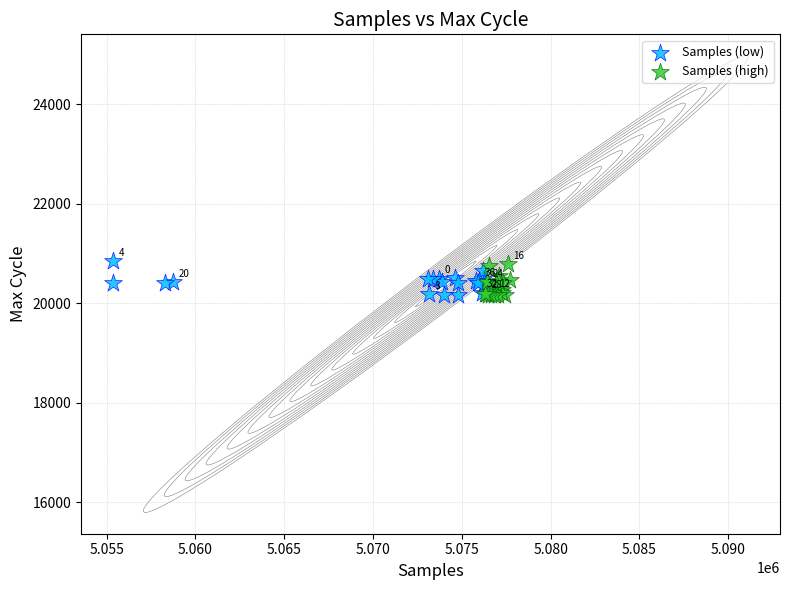

What are all the series names shown in the legend?

Samples (low), Samples (high)